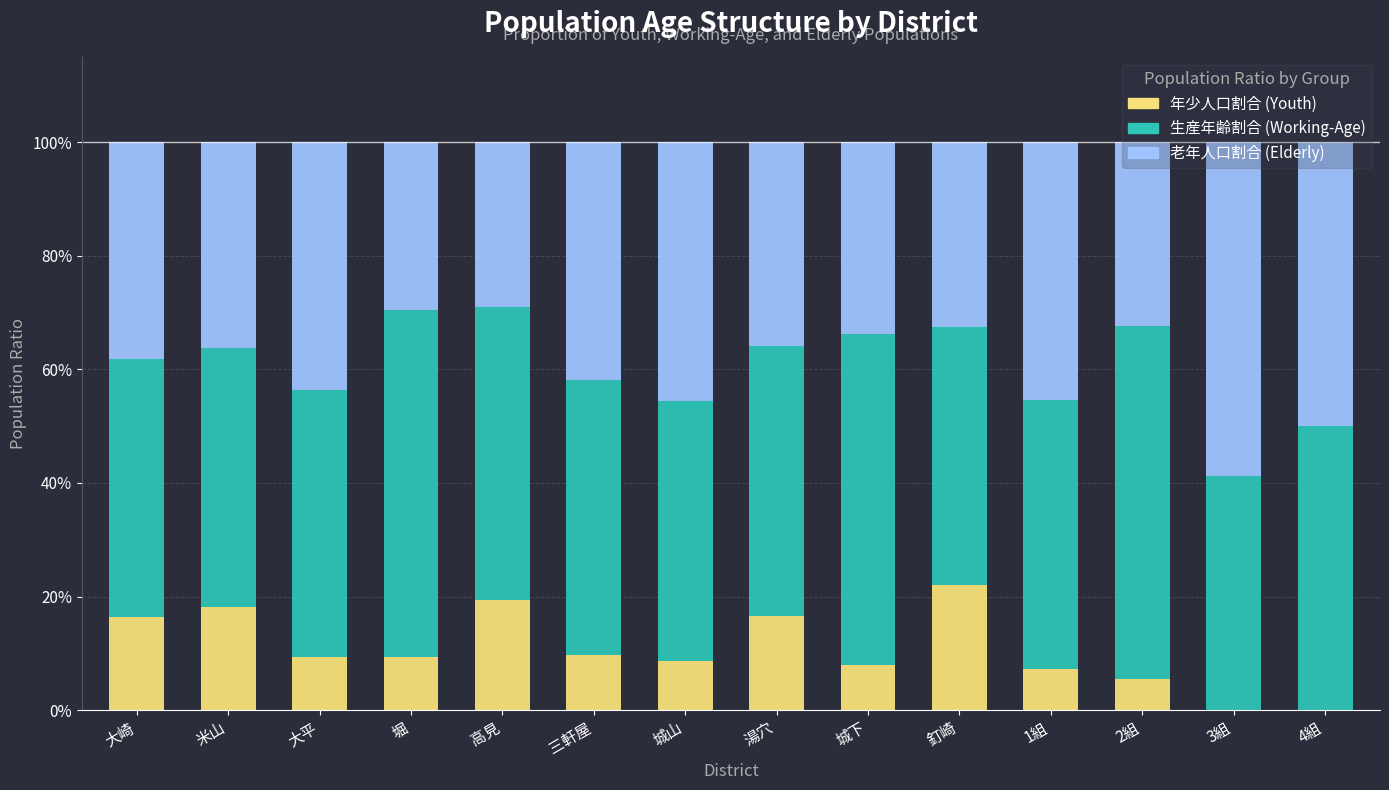

Are the bars grouped side by side (vs. stacked)?

No